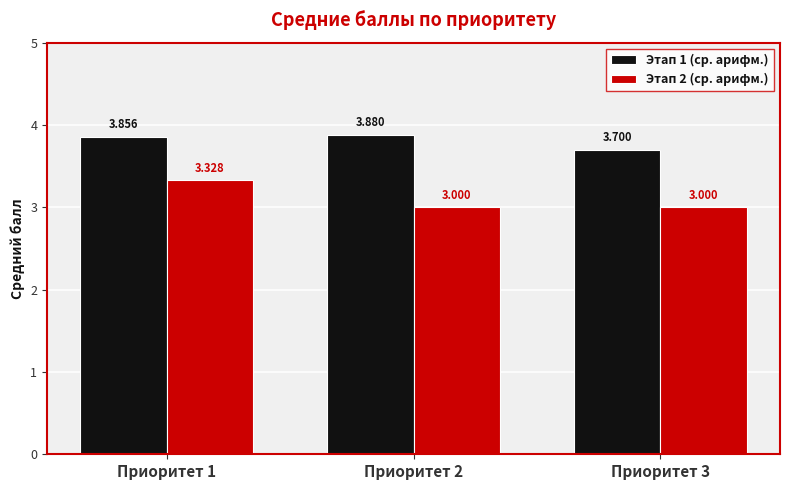

At how many categories does at least one series exceed 3?

3